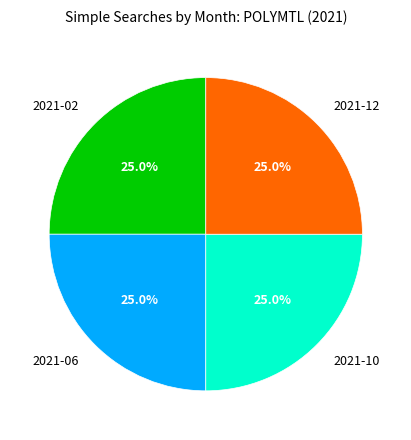

Is there a majority slice in this chart?

No